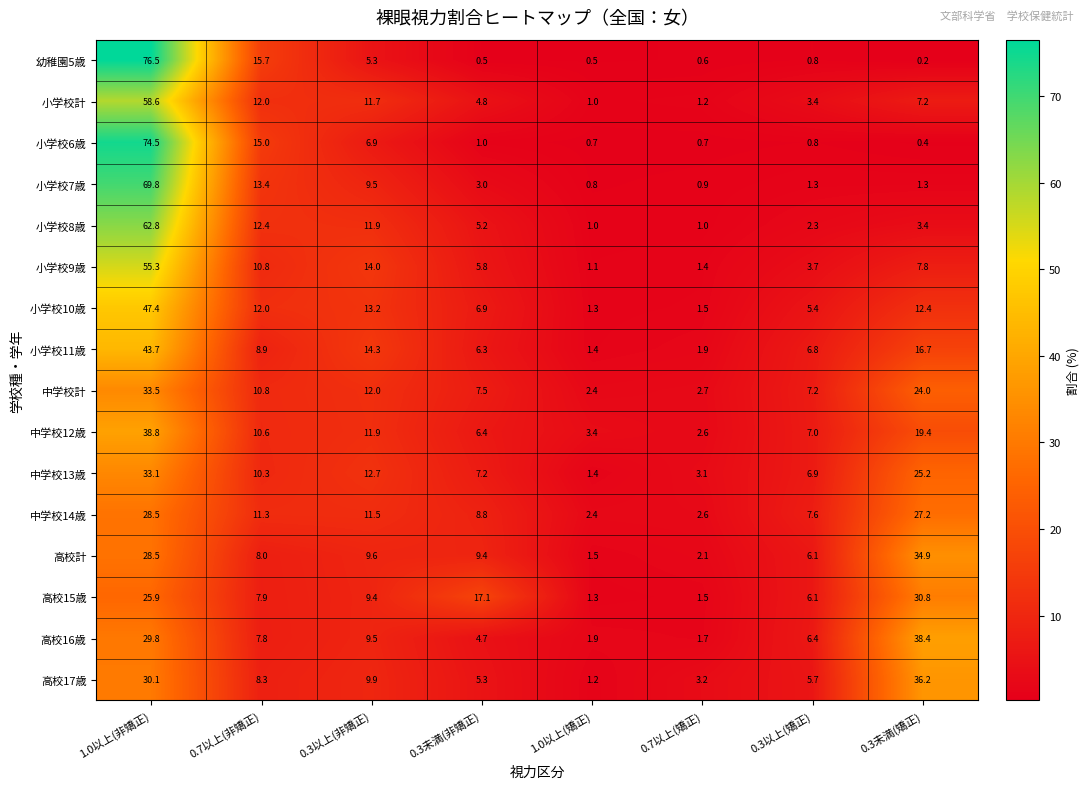

What is the highest value of the 小学校11歳 series?

43.7